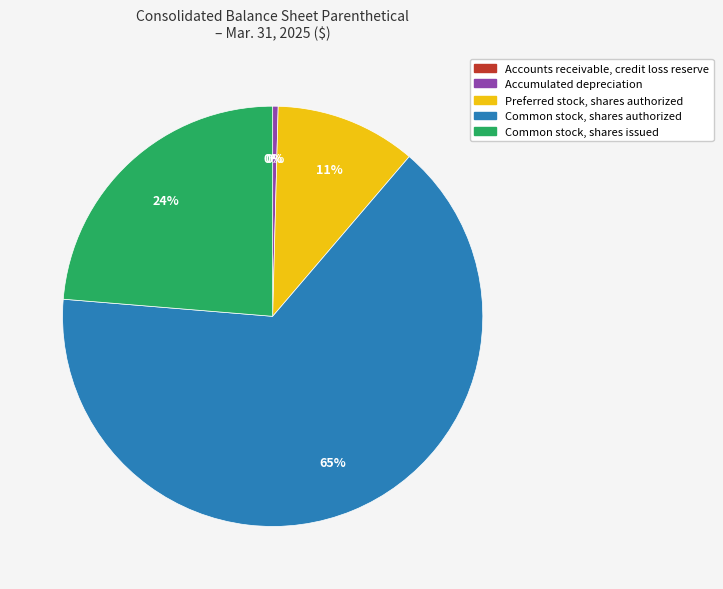

To the nearest percent, what is the difference between the largest and smallest slice percentages?

65%